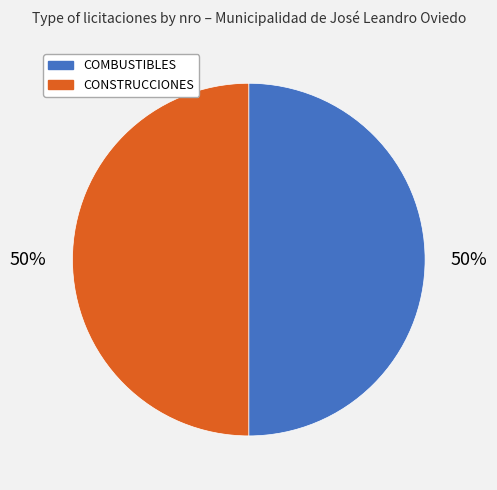

To the nearest percent, what is the average slice percentage?

50%